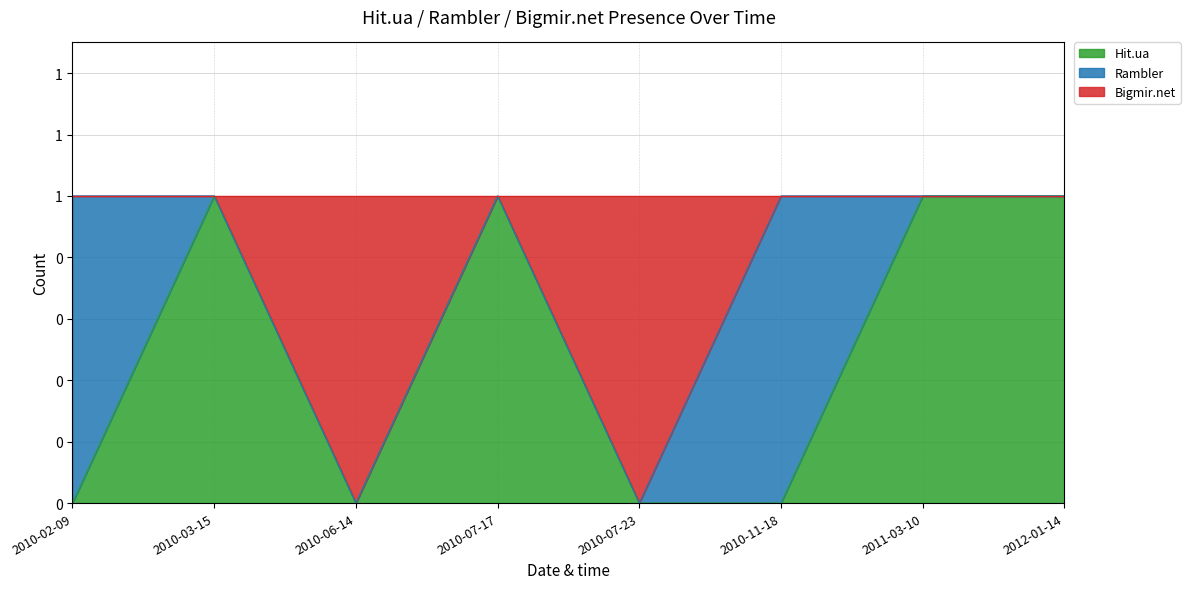

Does the chart display data point markers on the line(s)?

No